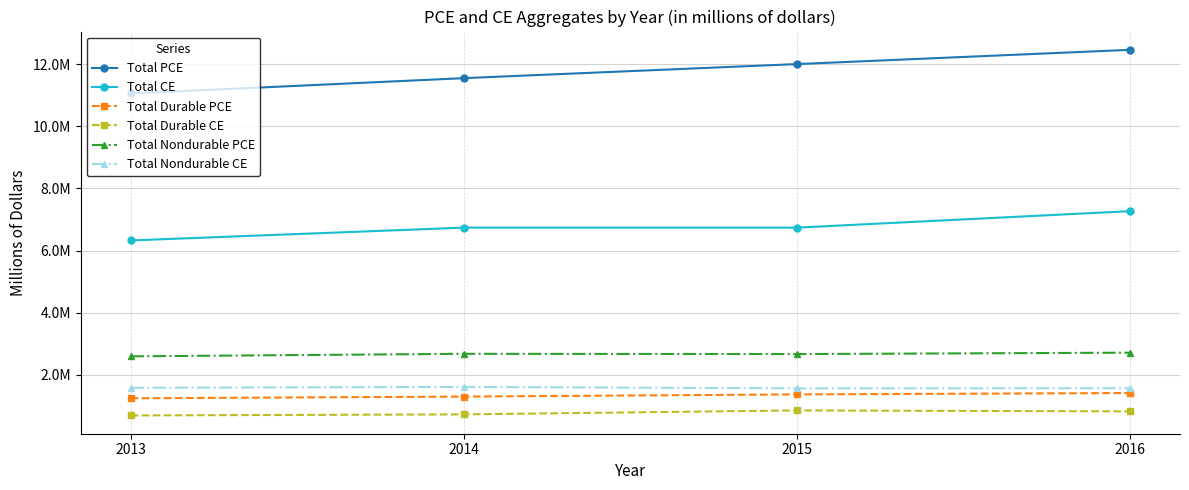

What is the smallest value displayed?

689529